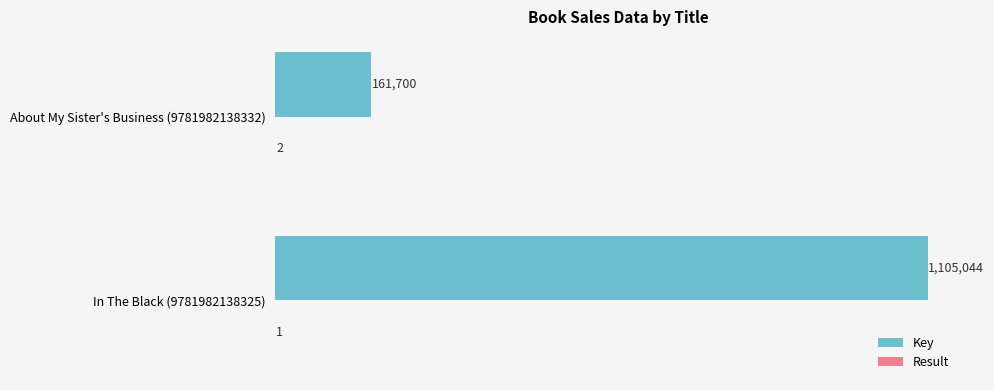

What is the smallest value displayed?

1